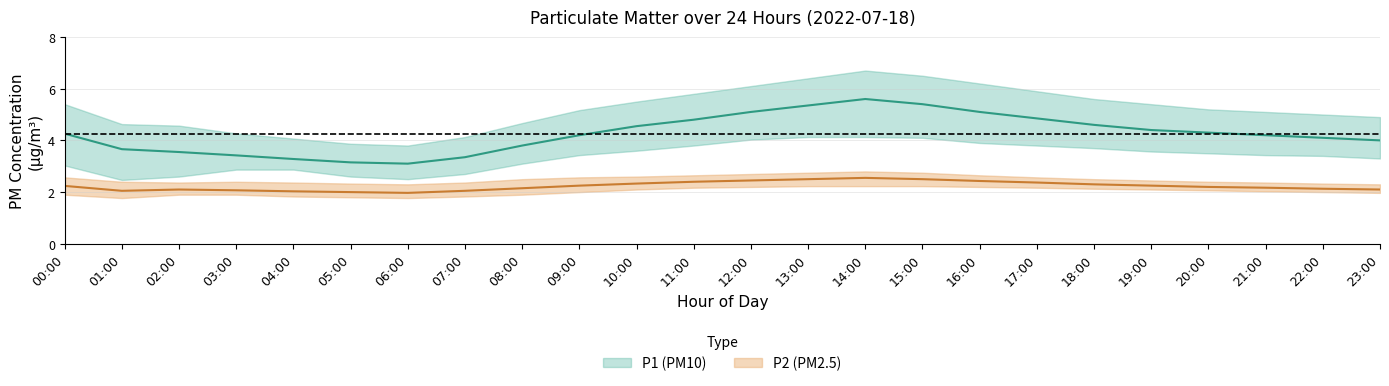

Which series has the widest spread of values?

P1_upper